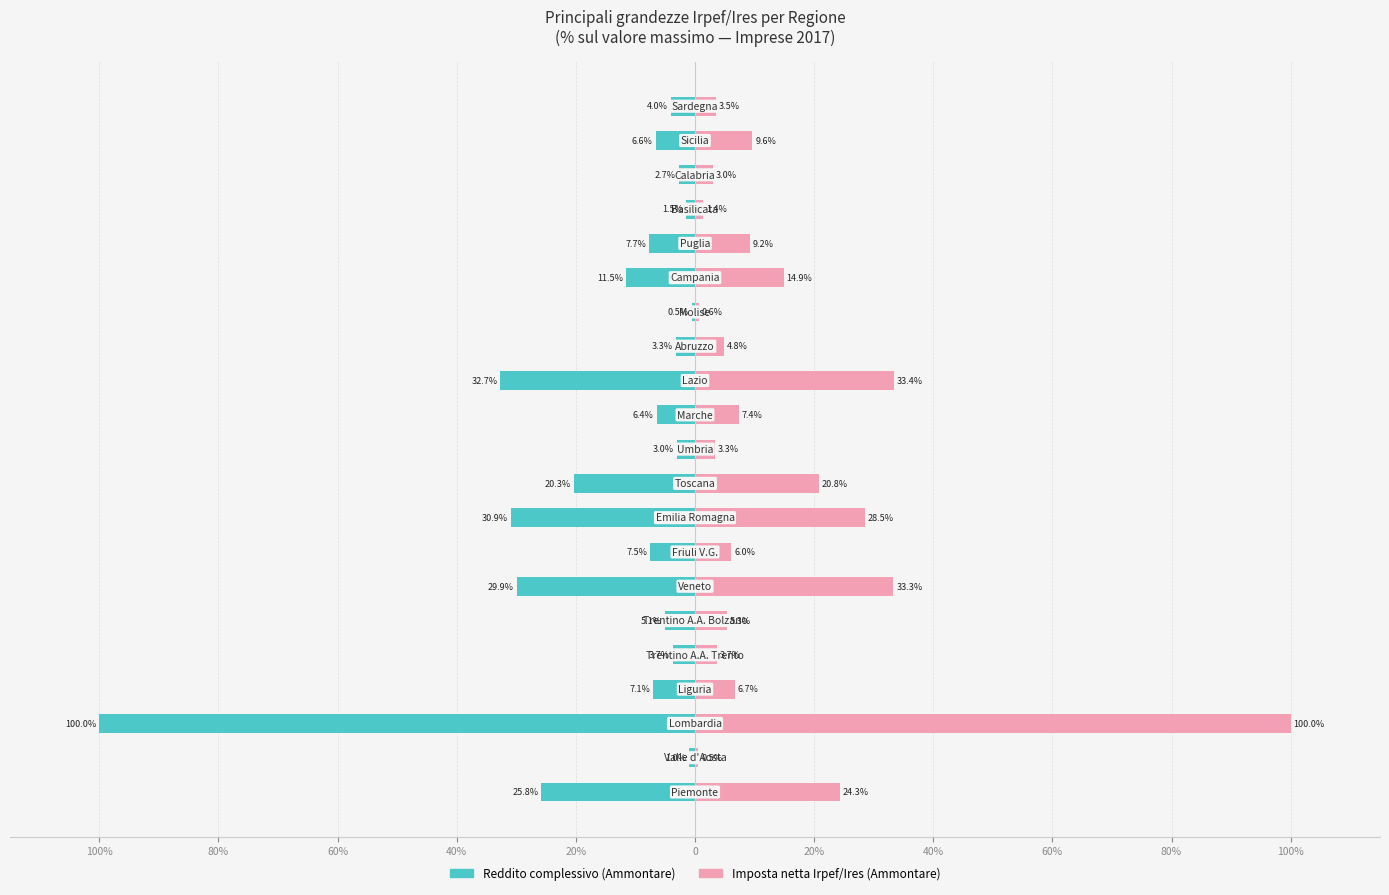

What is the minimum value shown in the chart?

-100.0